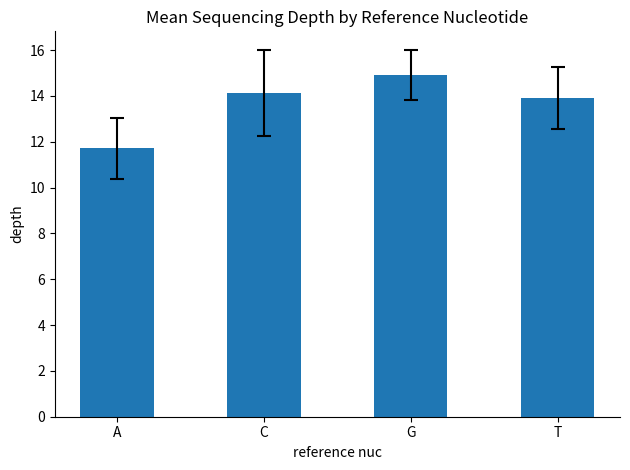

What is the value of the 2nd bar from the left?

14.1